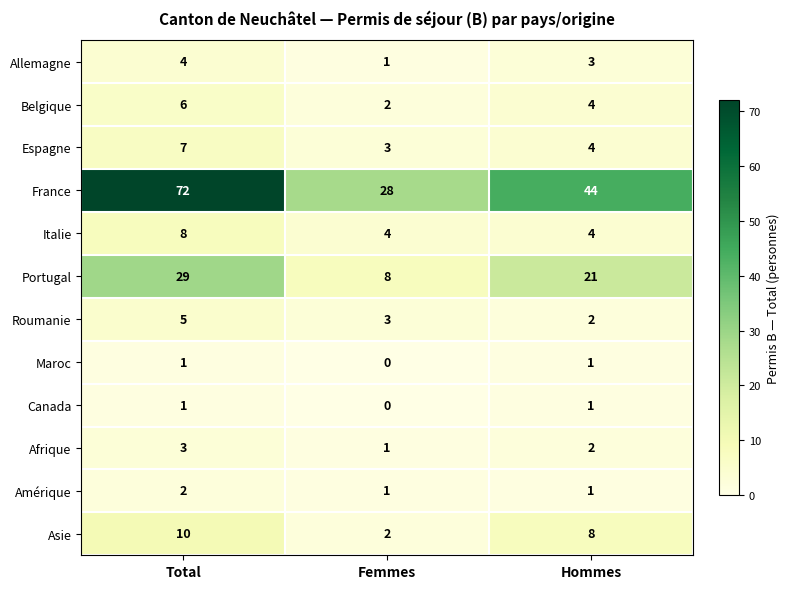

Which series has the largest range (max minus min)?

France